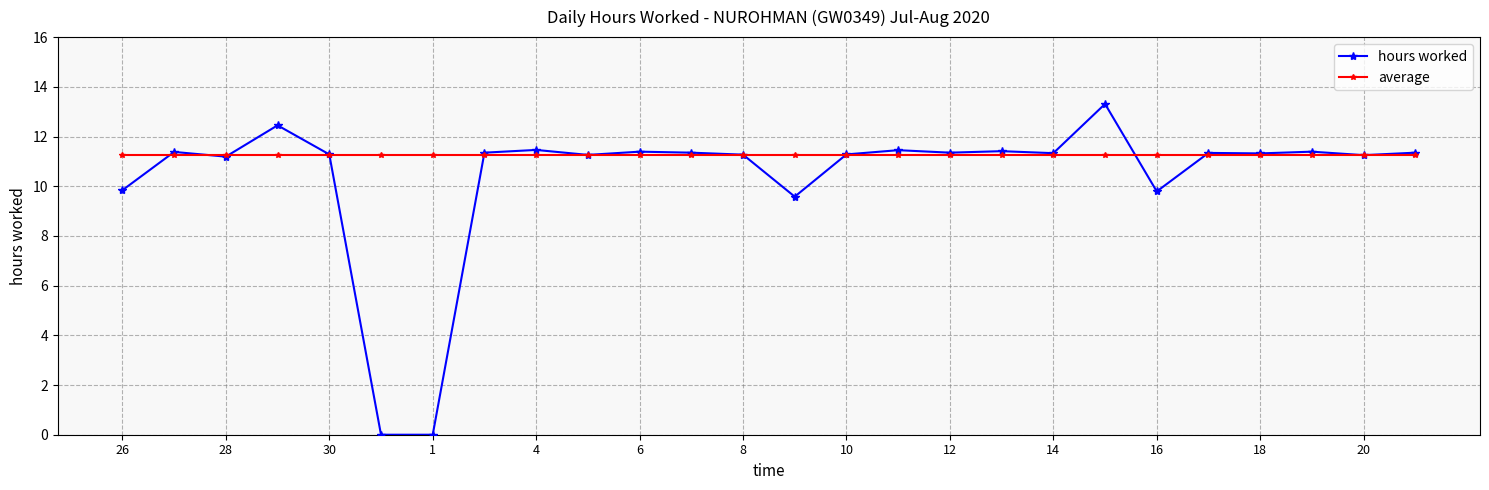

True or false: hours worked has more than 1 points higher than both neighbors.

True